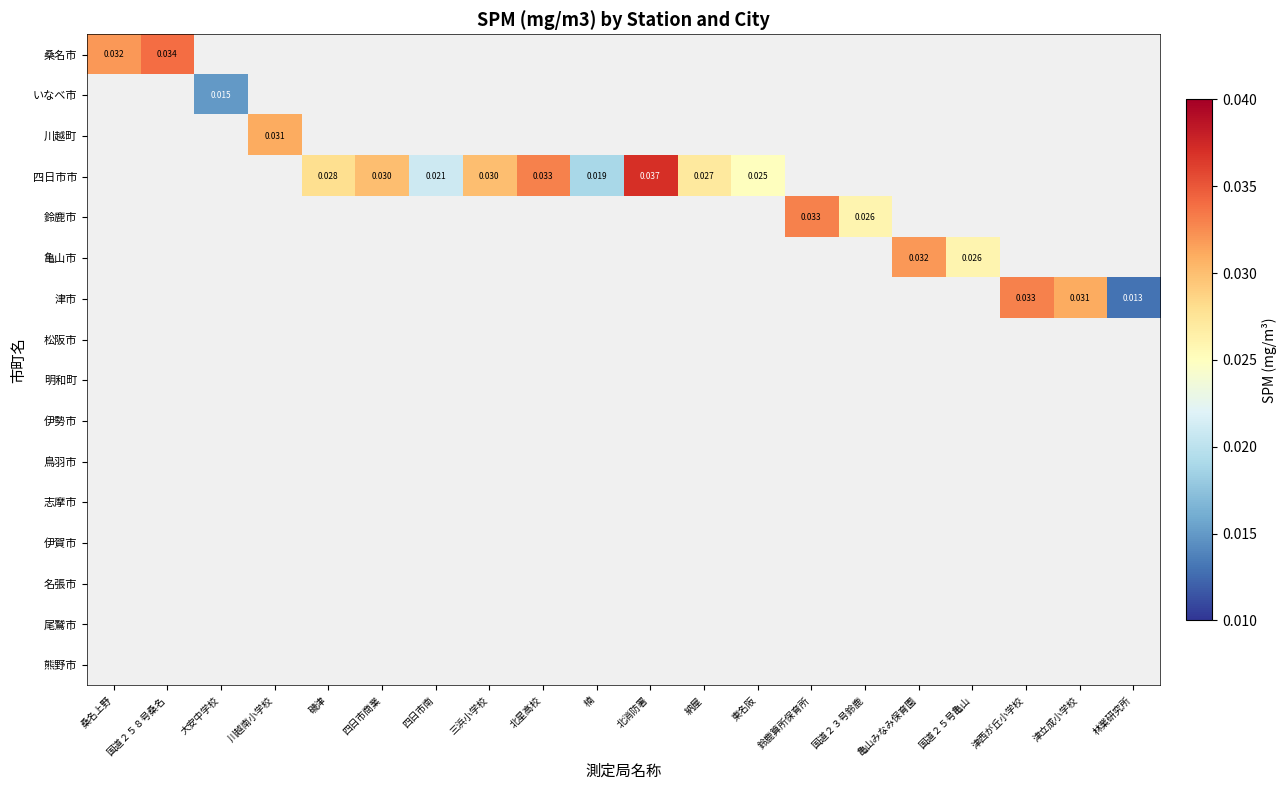

The value of 津市 at 津立成小学校 is 0.0. True or false?

True